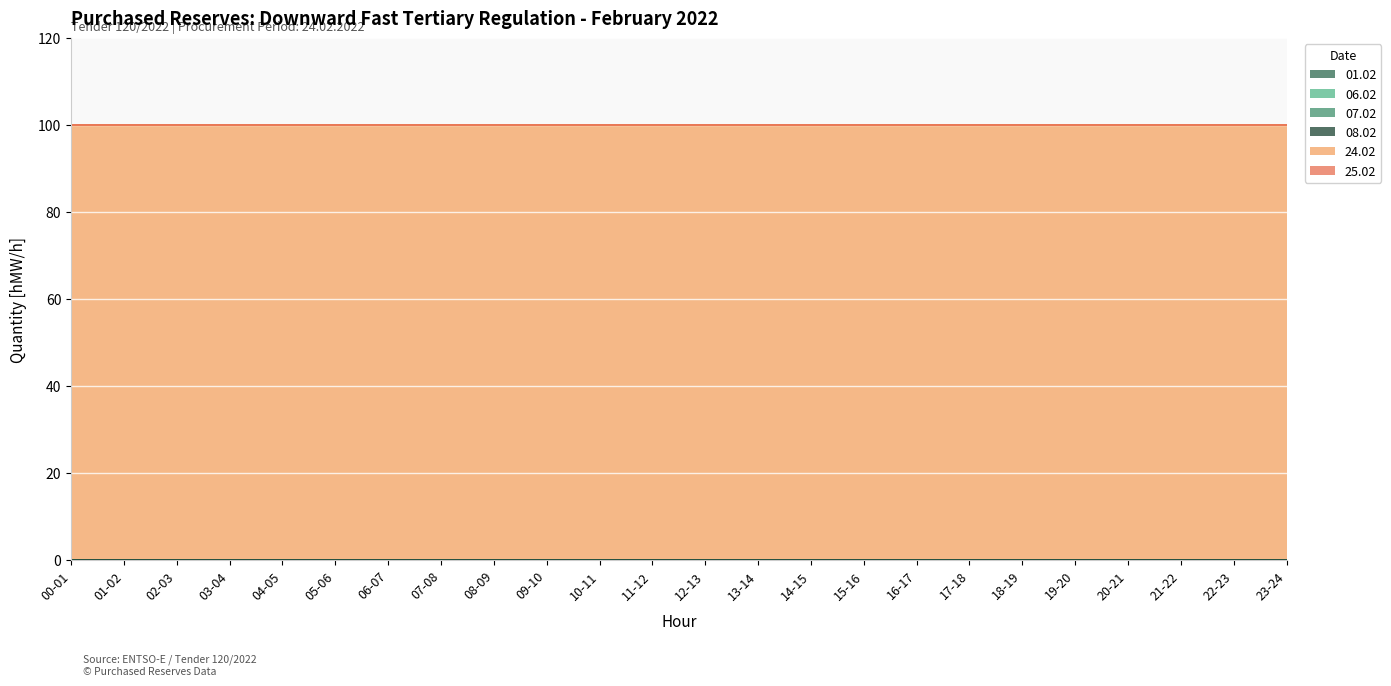

How many lines are shown in the chart?

6